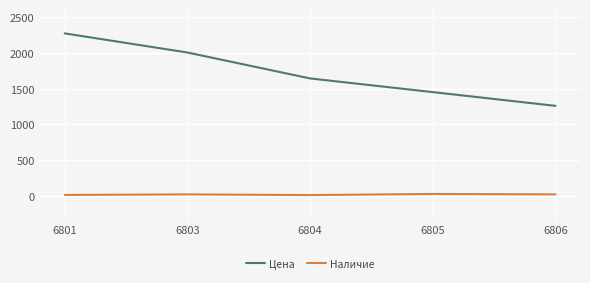

At how many categories does at least one series exceed 1501?

3